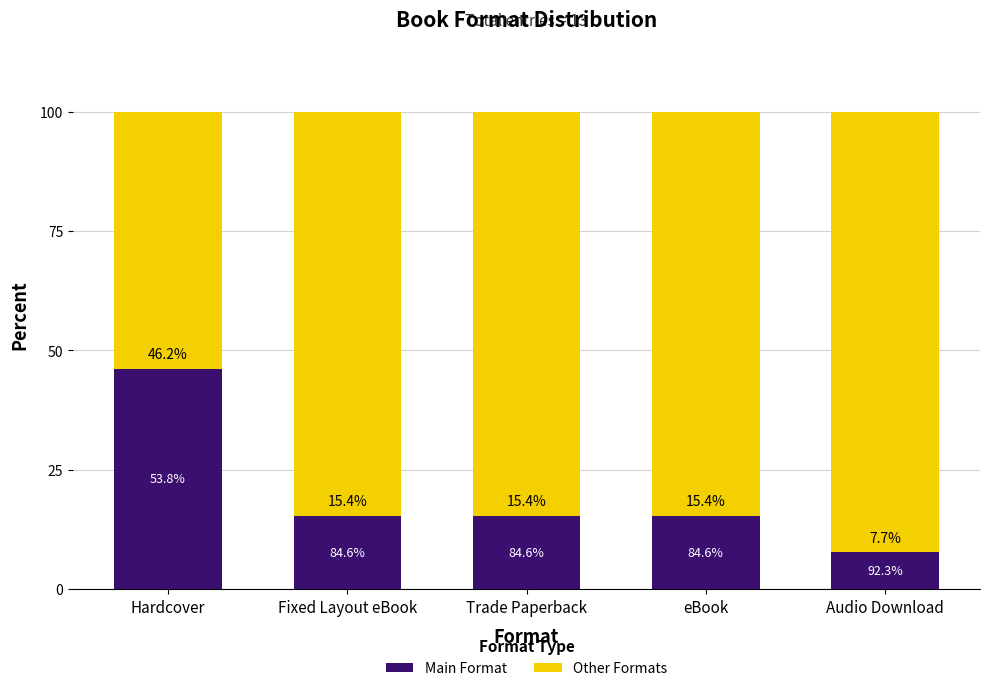

Which category has the highest value in the Main Format series?

Hardcover